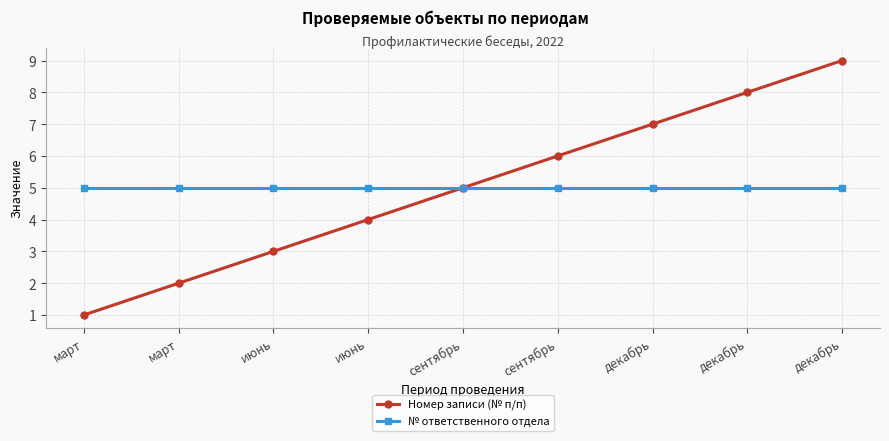

Is this an area chart (filled region under the line)?

No